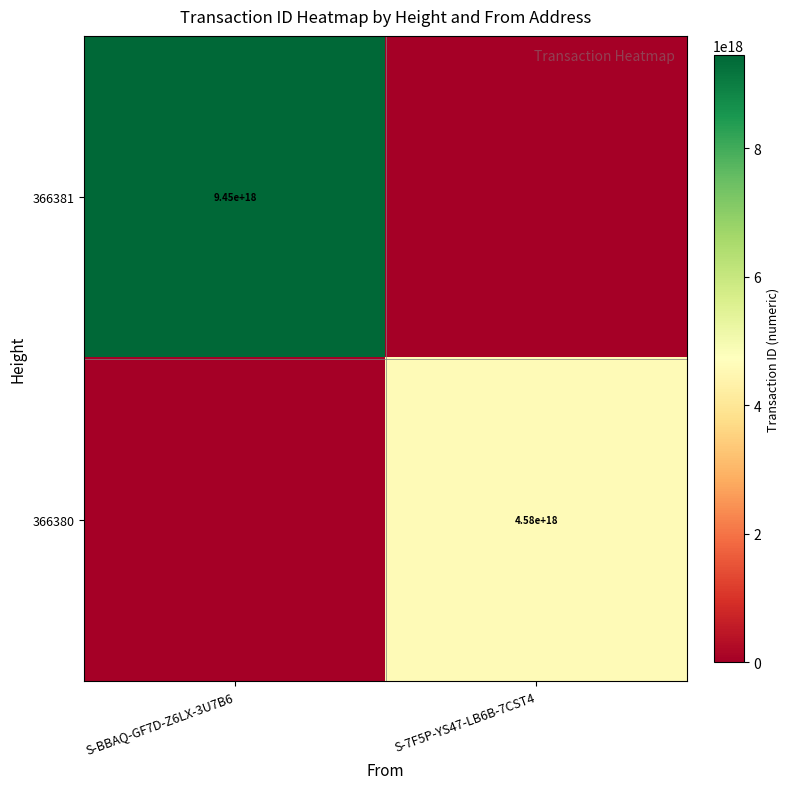

How many series are shown in this chart?

2